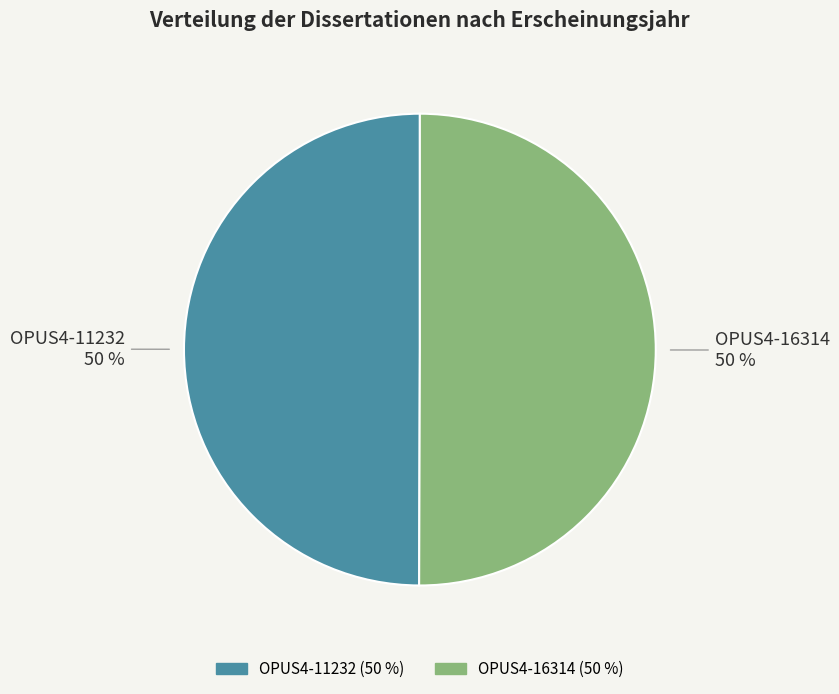

Is the sum of OPUS4-11232 and OPUS4-16314 greater than half?

Yes